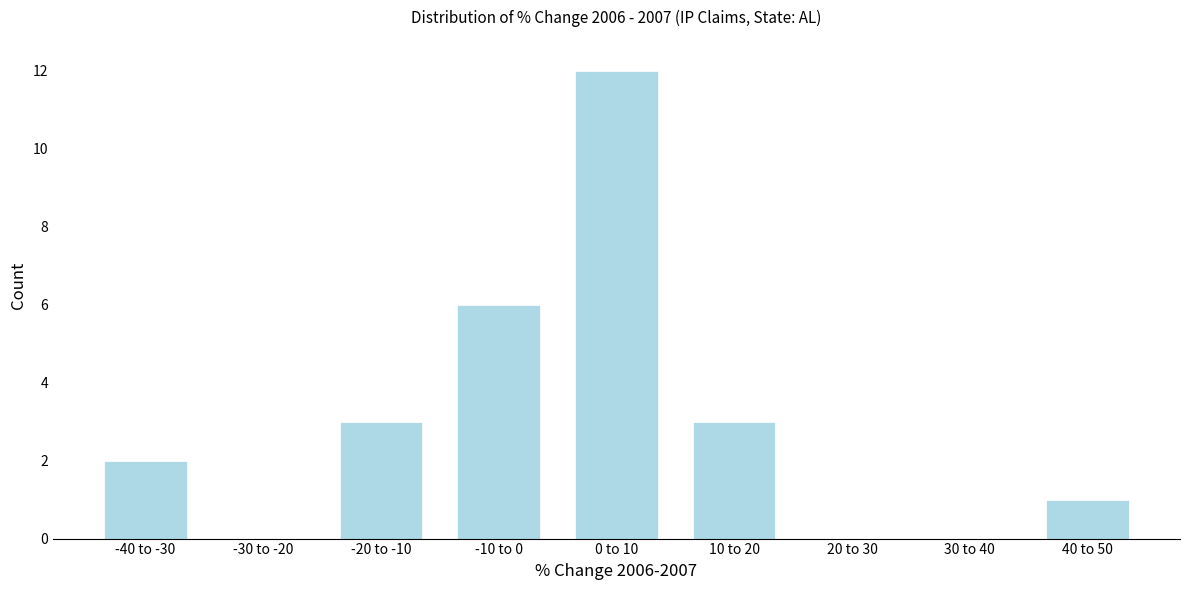

Reading left to right, list all the values displayed in this chart.

-40 to -30=2	-30 to -20=0	-20 to -10=3	-10 to 0=6	0 to 10=12	10 to 20=3	20 to 30=0	30 to 40=0	40 to 50=1